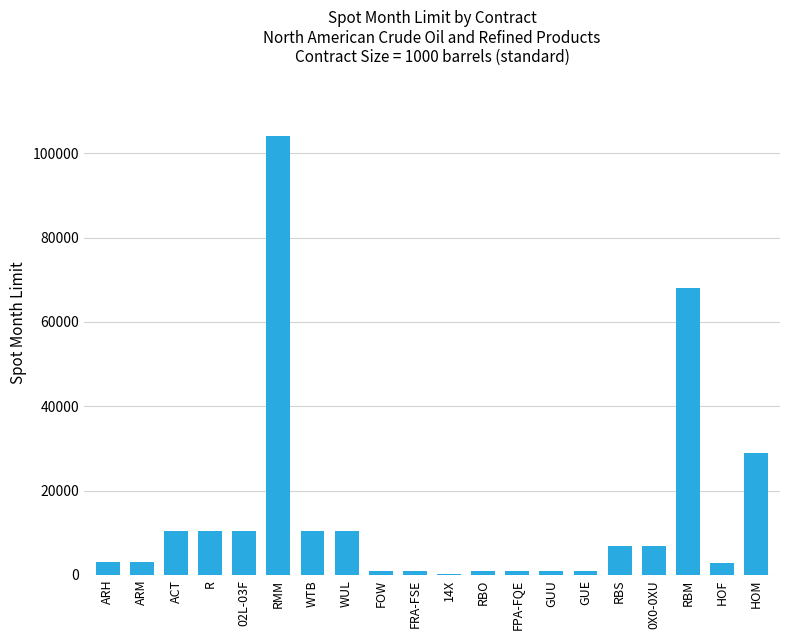

Which label corresponds to the largest value in the chart?

RMM